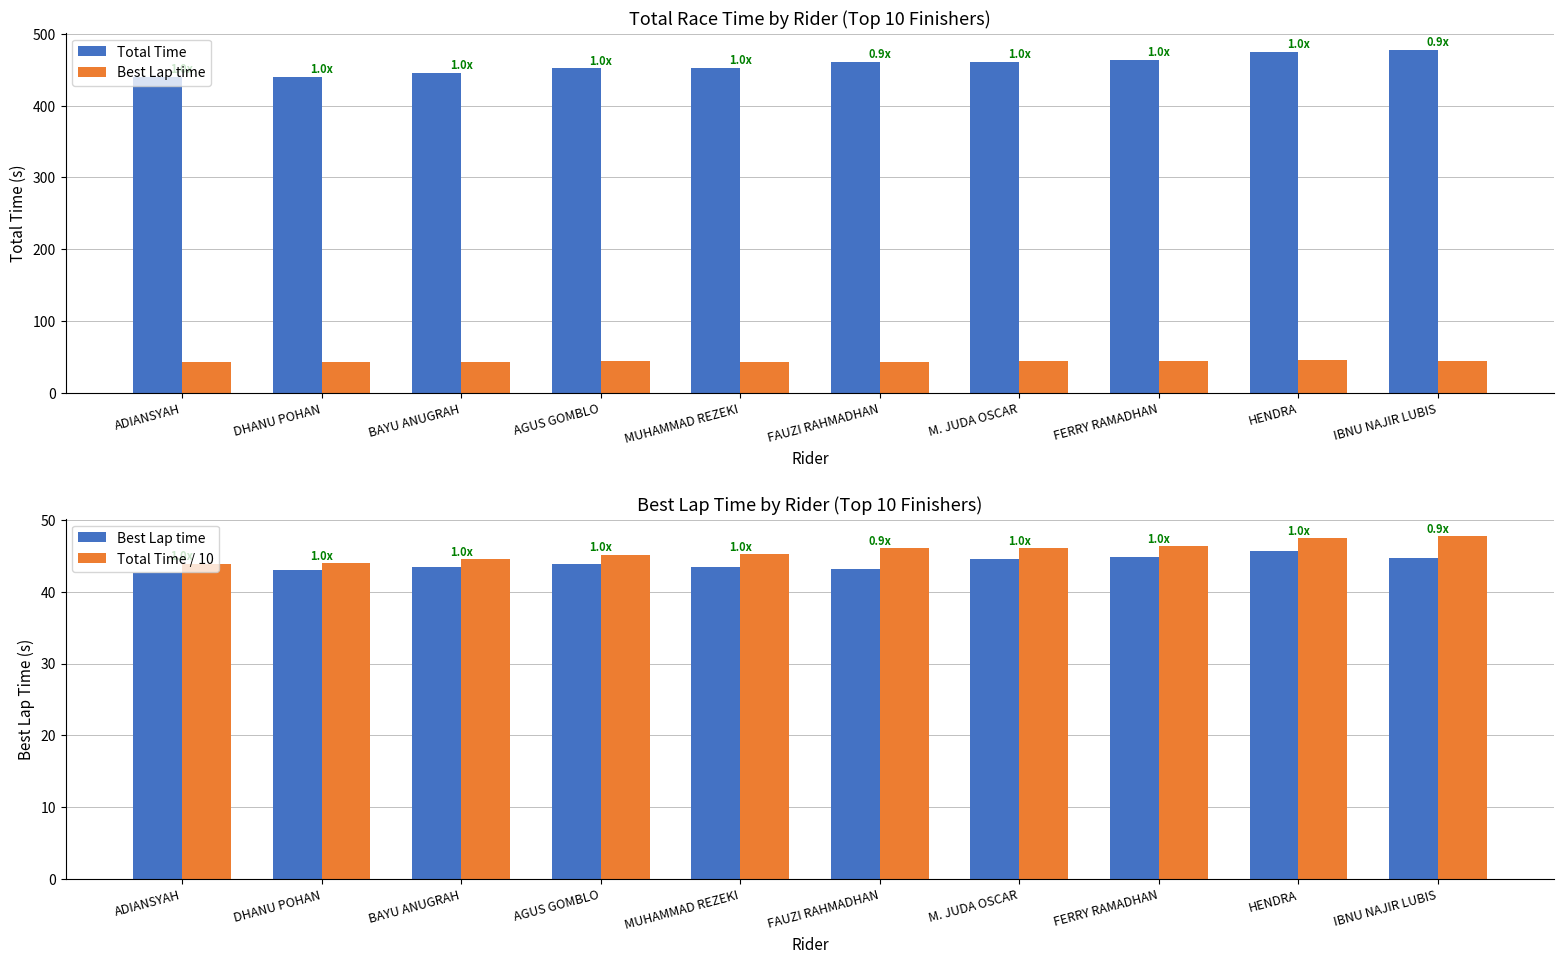

What are all the series names shown in the legend?

Total Time, Best Lap time, Total Time / 10